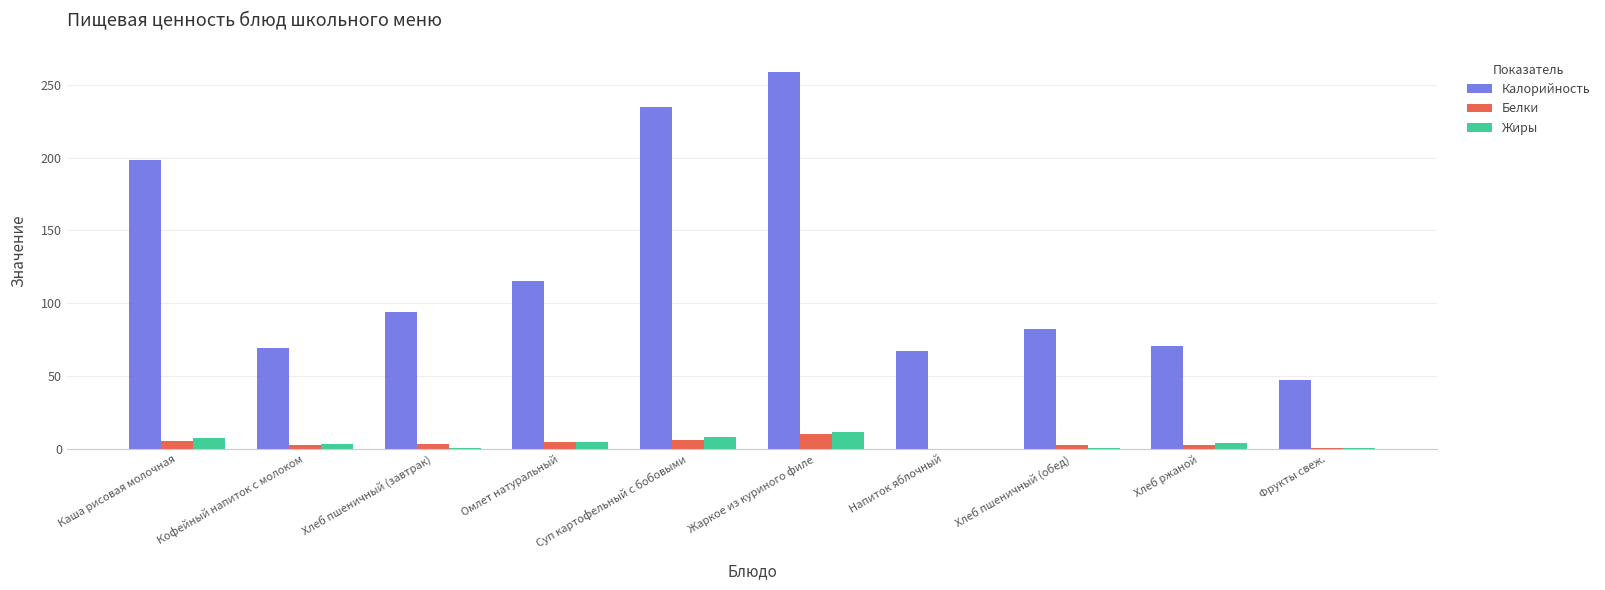

What is the maximum value shown in the chart?

259.0